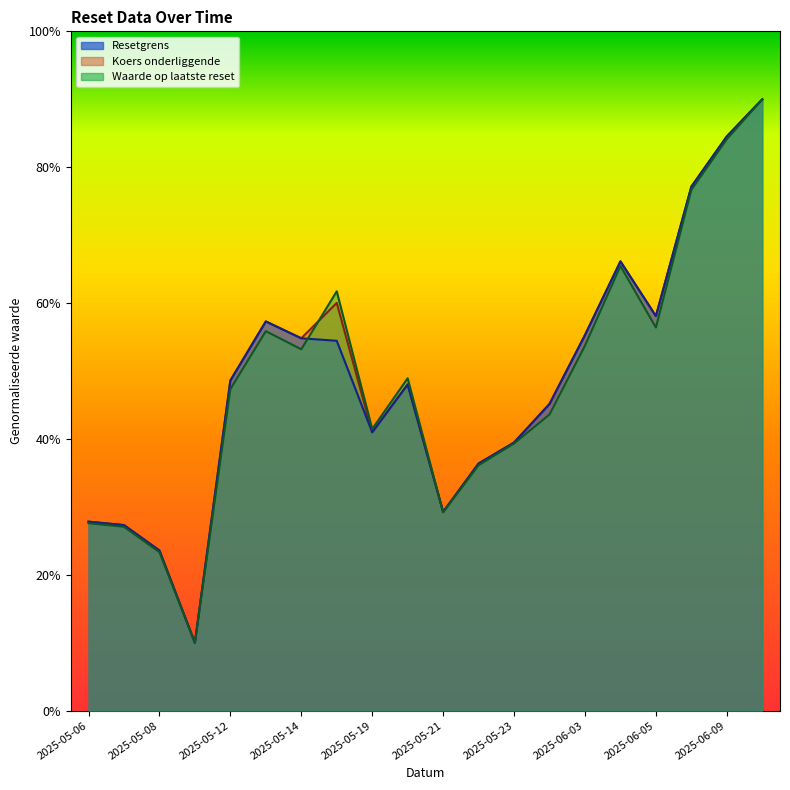

How many values in the Waarde op laatste reset series are below 48?

10